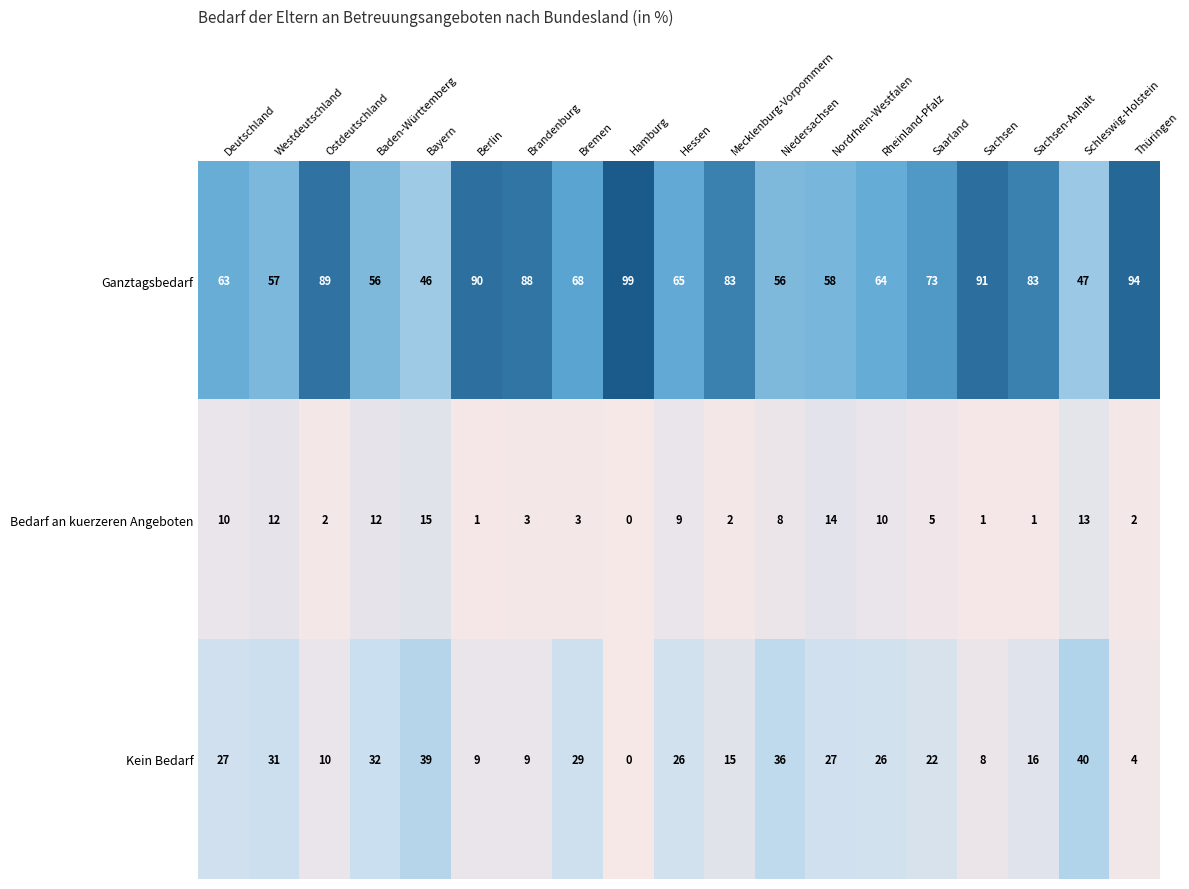

What is the maximum value shown in the chart?

99